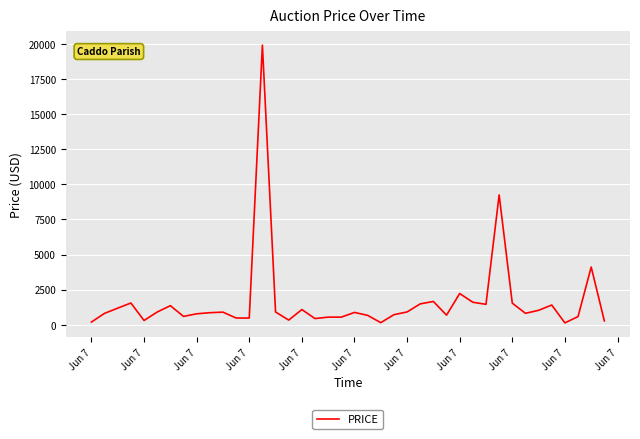

What is the difference between the maximum and second lowest values?

19765.8